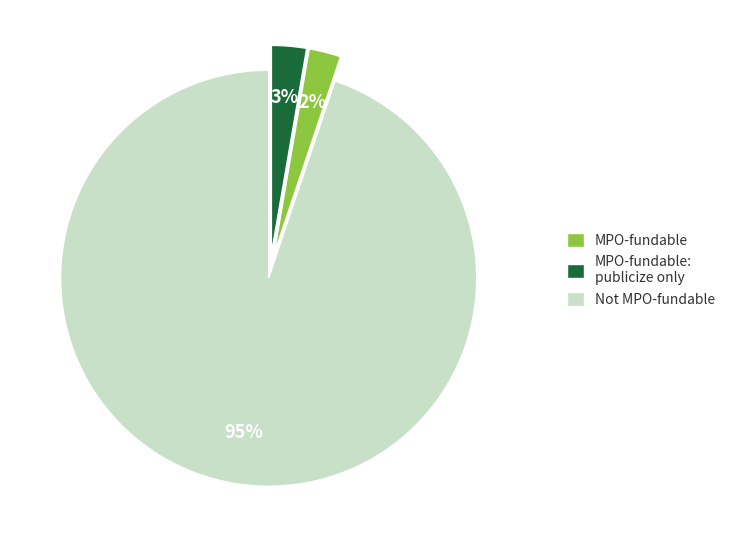

How many slices are in this pie chart?

3